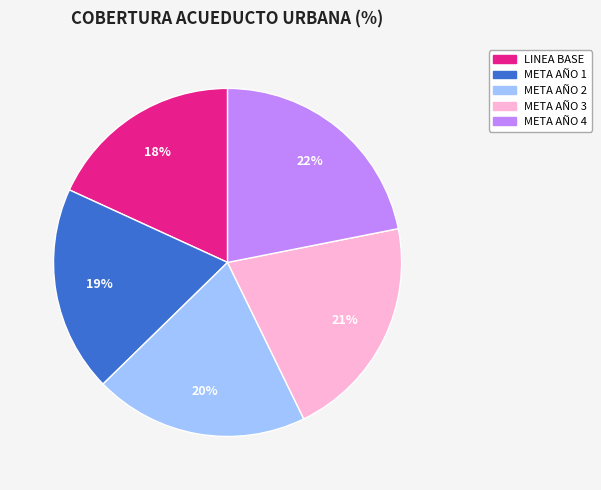

Approximately how many times larger is the value at LINEA BASE compared to META AÑO 3?

0.9